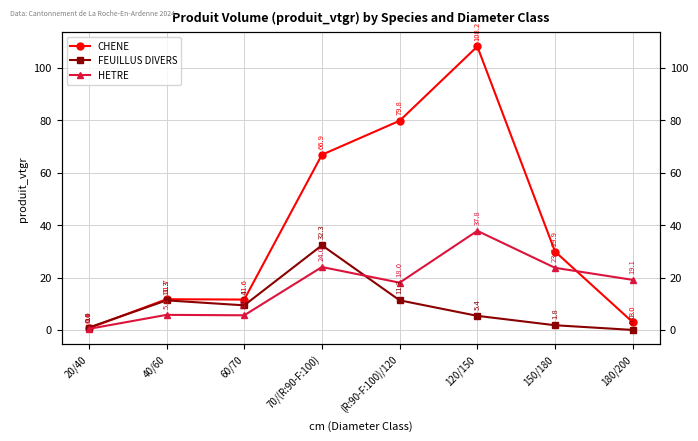

Reading left to right, list all the values displayed in this chart.

CHENE: 20/40=0.6	40/60=11.7	60/70=11.6	70/(R:90-F:100)=66.9	(R:90-F:100)/120=79.8	120/150=108.2	150/180=29.9	180/200=3.0
FEUILLUS DIVERS: 20/40=0.9	40/60=11.3	60/70=9.4	70/(R:90-F:100)=32.3	(R:90-F:100)/120=11.3	120/150=5.4	150/180=1.8	180/200=0.0
HETRE: 20/40=0.4	40/60=5.8	60/70=5.6	70/(R:90-F:100)=24.0	(R:90-F:100)/120=18.0	120/150=37.8	150/180=23.7	180/200=19.1